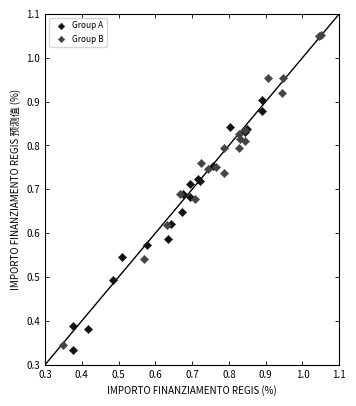

Which series reaches the minimum Y coordinate?

Group A